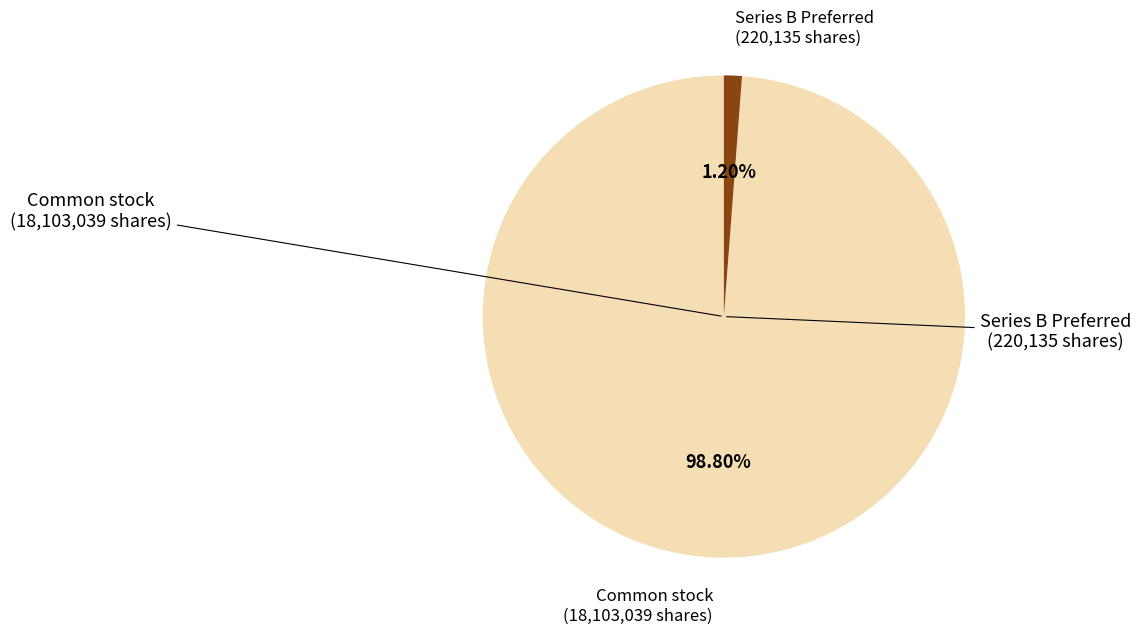

Is there any slice that represents more than half of the pie?

Yes